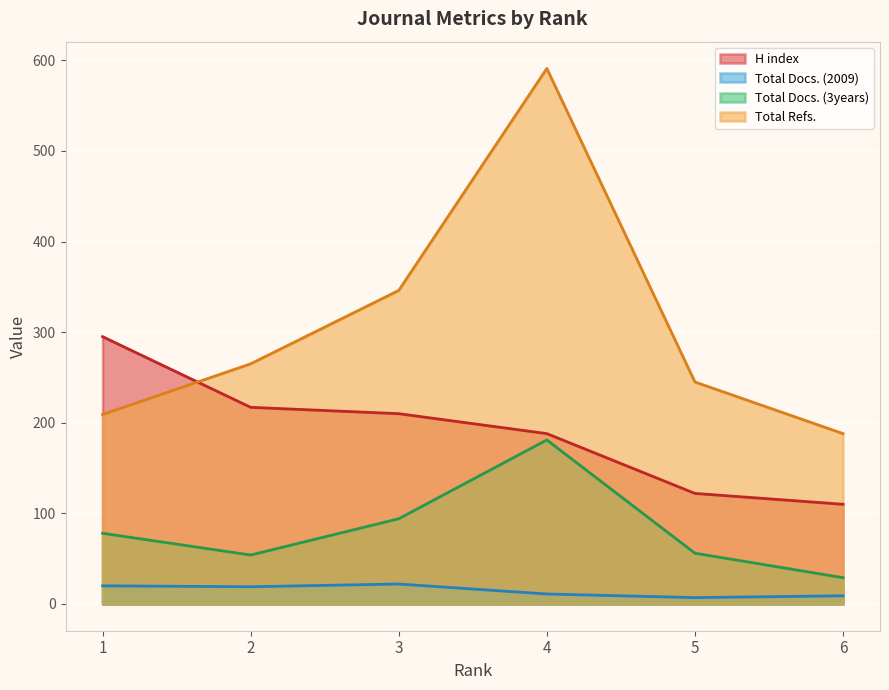

What is the value of the Total Docs. (3years) point at the 1st from the left?

78